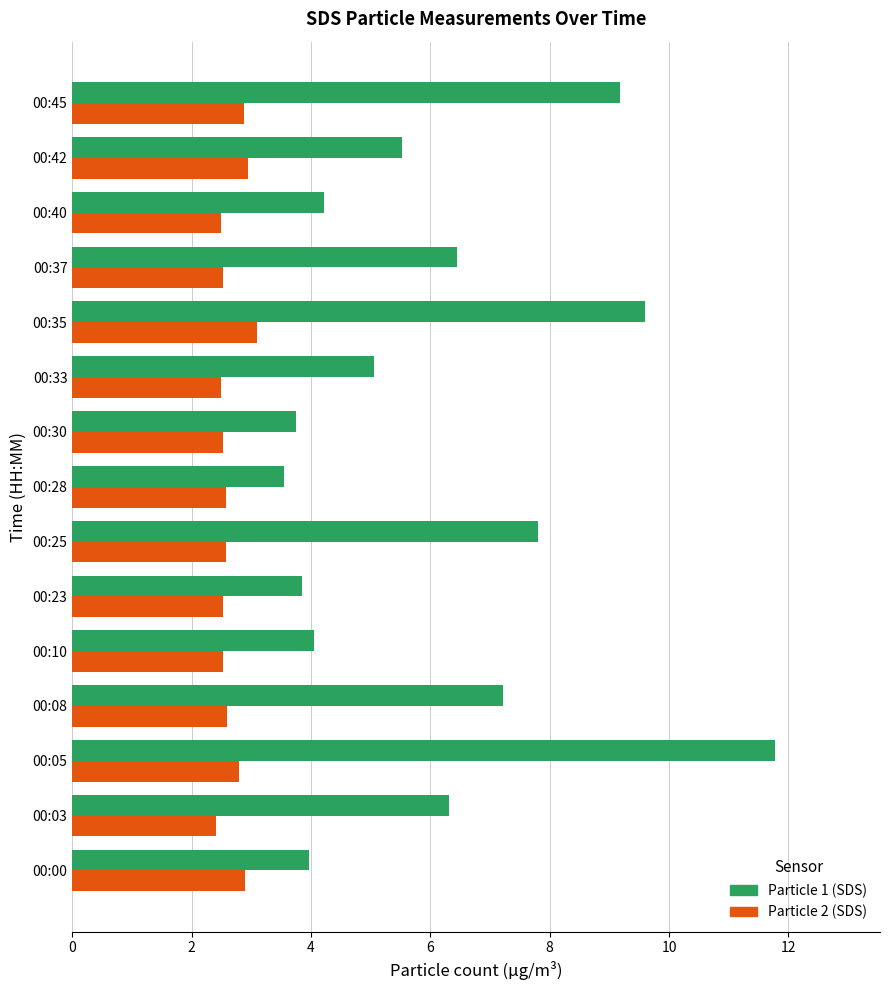

What is the maximum value for Particle 2 (SDS)?

3.1